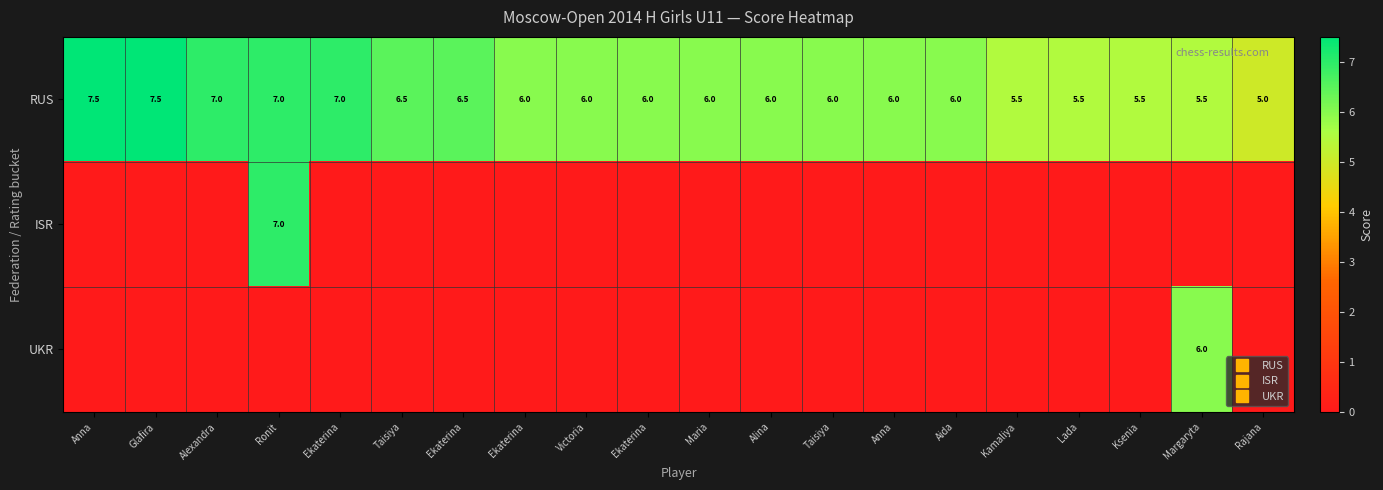

Between Victoria and Lada, which is larger?

Victoria